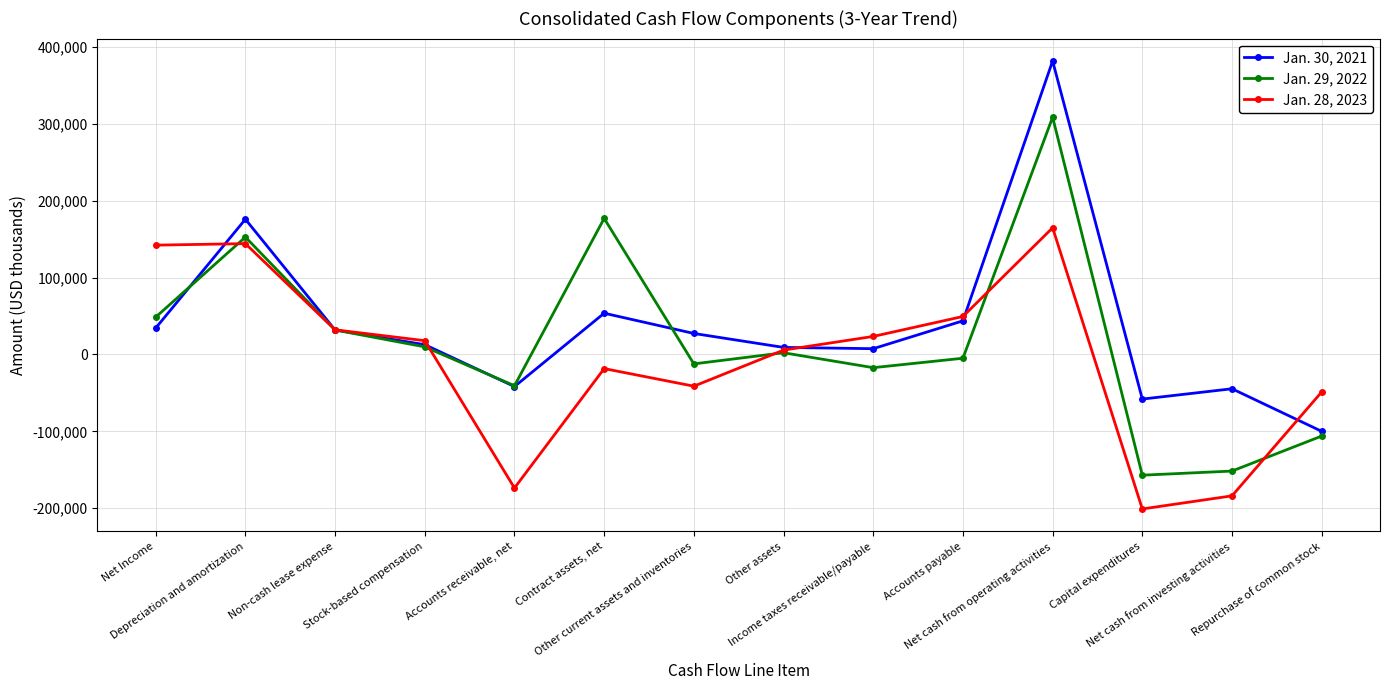

Rank the series by their average value, from highest to lowest.

Jan. 30, 2021, Jan. 29, 2022, Jan. 28, 2023